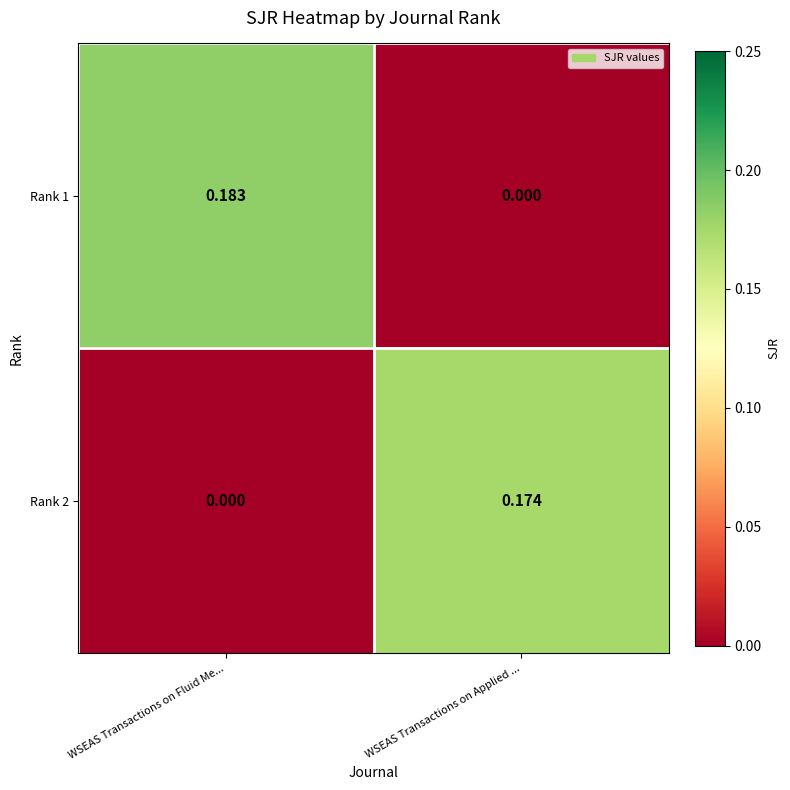

Is the value of Rank 2 at WSEAS Transactions on Fluid Me... greater than the value of Rank 1 at WSEAS Transactions on Fluid Me...?

No